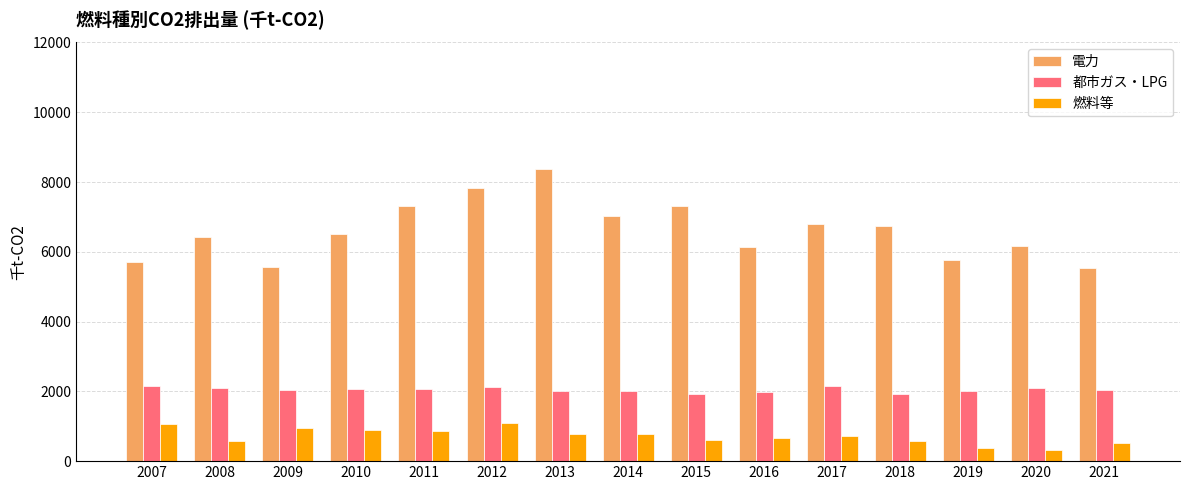

What is the difference between the second highest and second lowest values in the 電力 series?

2283.1